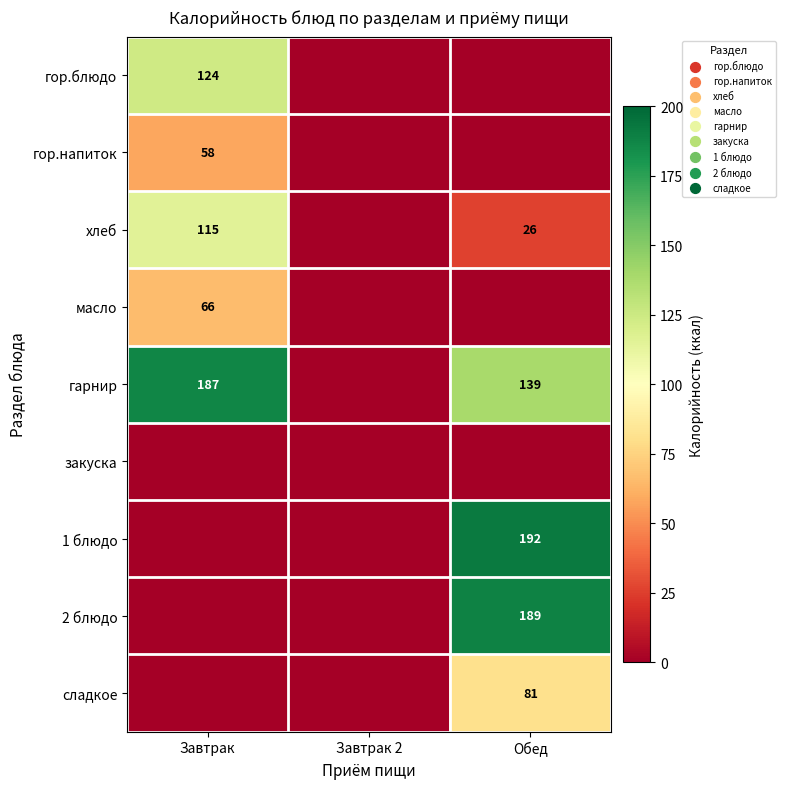

Is the value of гарнир at Завтрак greater than the value of хлеб at Завтрак?

Yes